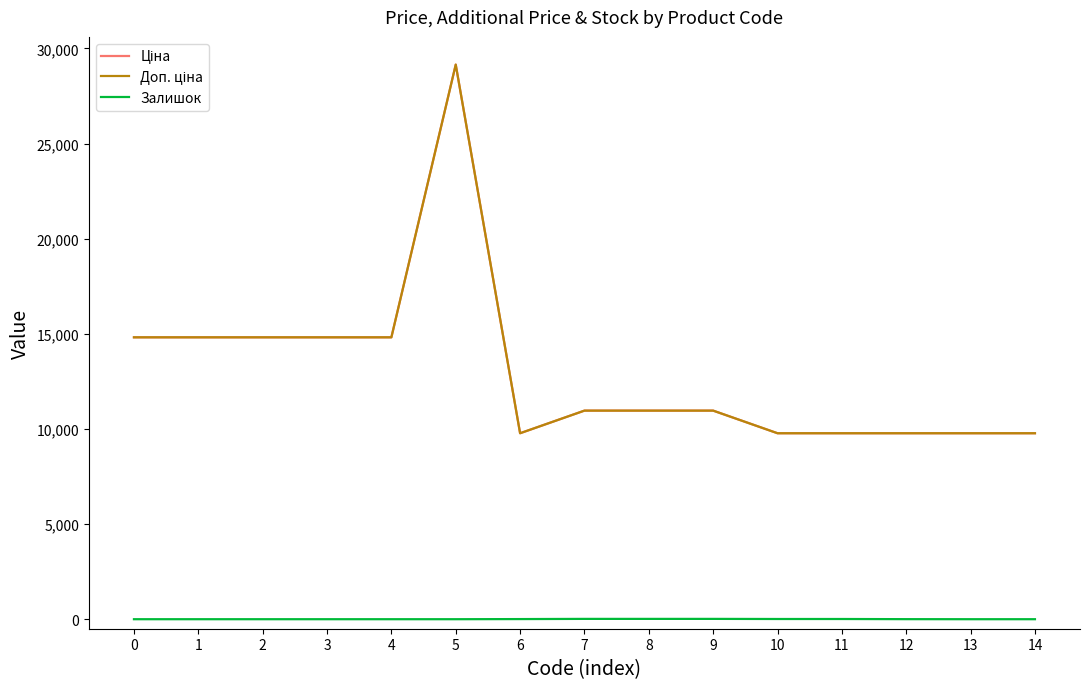

Reading left to right, transcribe all the data shown in this chart.

Ціна: 14817.6	14817.6	14817.6	14817.6	14817.6	29152.3	9775.5	10964.4	10964.4	10964.4	9775.5	9775.5	9775.5	9775.5	9775.5
Доп. ціна: 14817.6	14817.6	14817.6	14817.6	14817.6	29152.3	9775.5	10964.4	10964.4	10964.4	9775.5	9775.5	9775.5	9775.5	9775.5
Залишок: 0.0	0.0	0.0	0.0	0.0	0.0	7.0	17.0	17.0	17.0	11.0	11.0	3.0	0.0	0.0